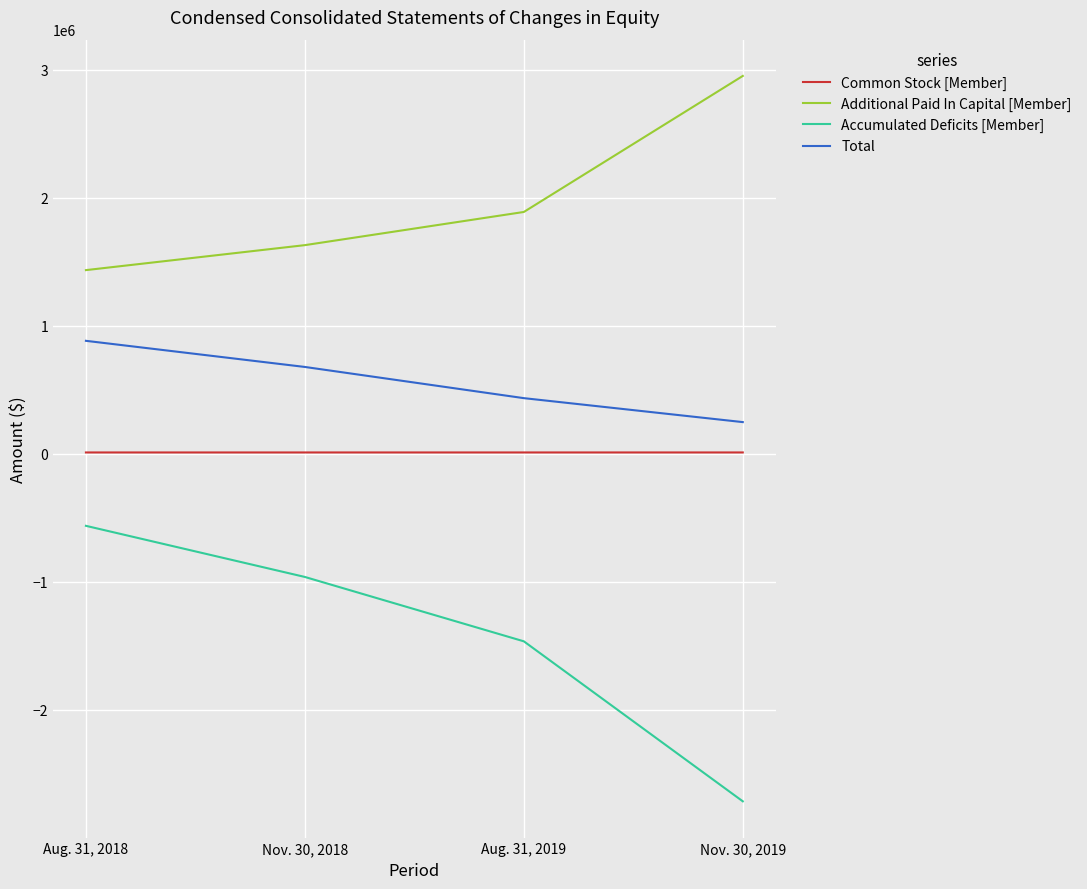

What is the sum of the Accumulated Deficits [Member] values at Aug. 31, 2018 and Nov. 30, 2018?

-1524617